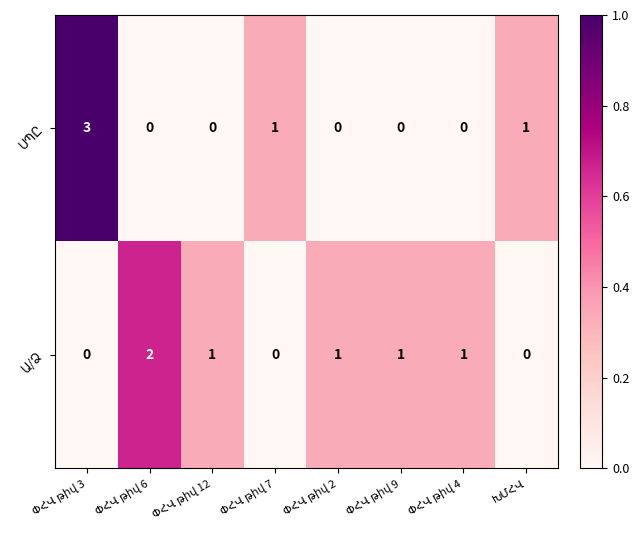

What is the greatest value displayed?

3